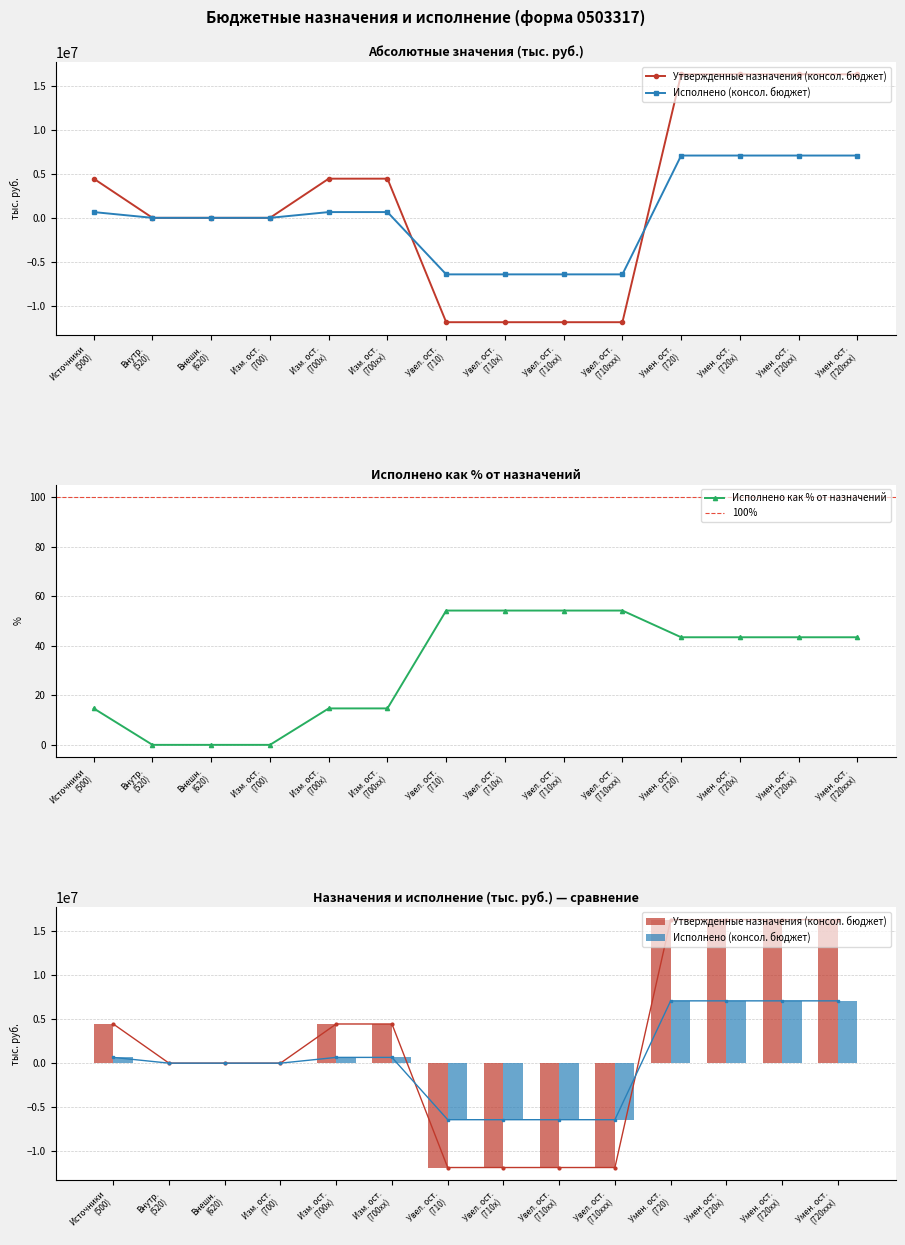

What is the value of the Исполнено как % от назначений point at the 12th from the left?

43.4